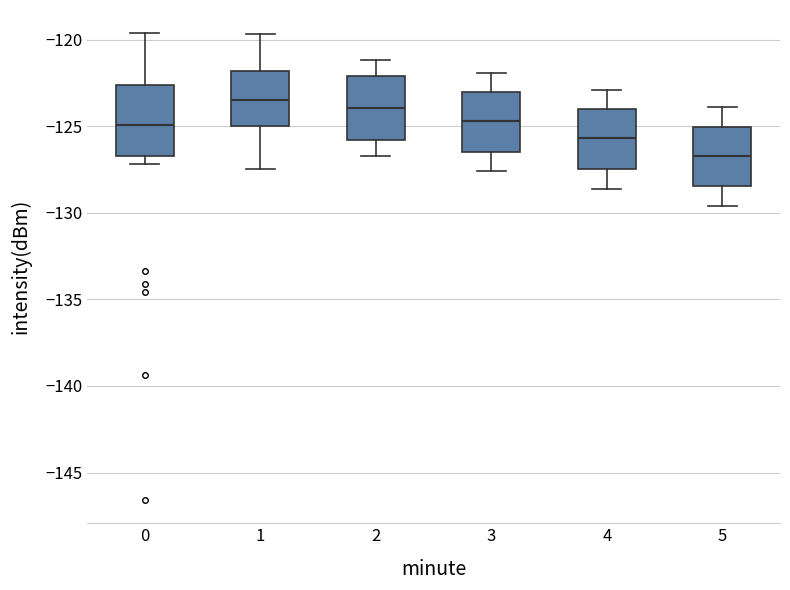

Where is the upper edge of the box at x = 3 on the y-axis? The values are not printed on the chart, so give them approximately, as read against the axis.

-123.0